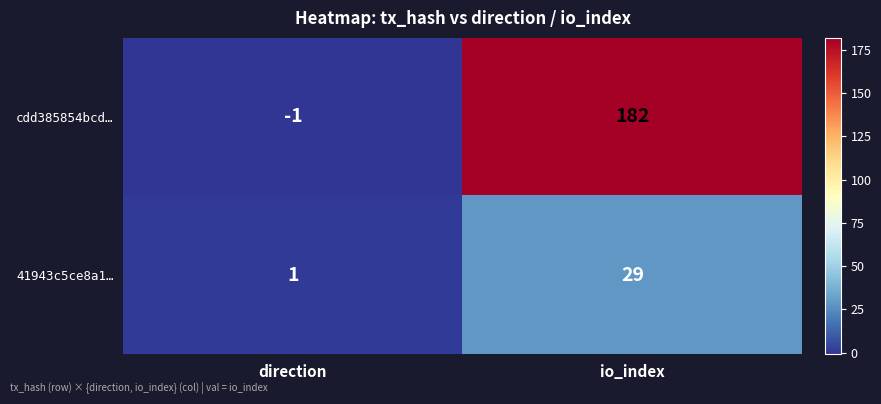

At which category is the sum across all series the highest?

io_index